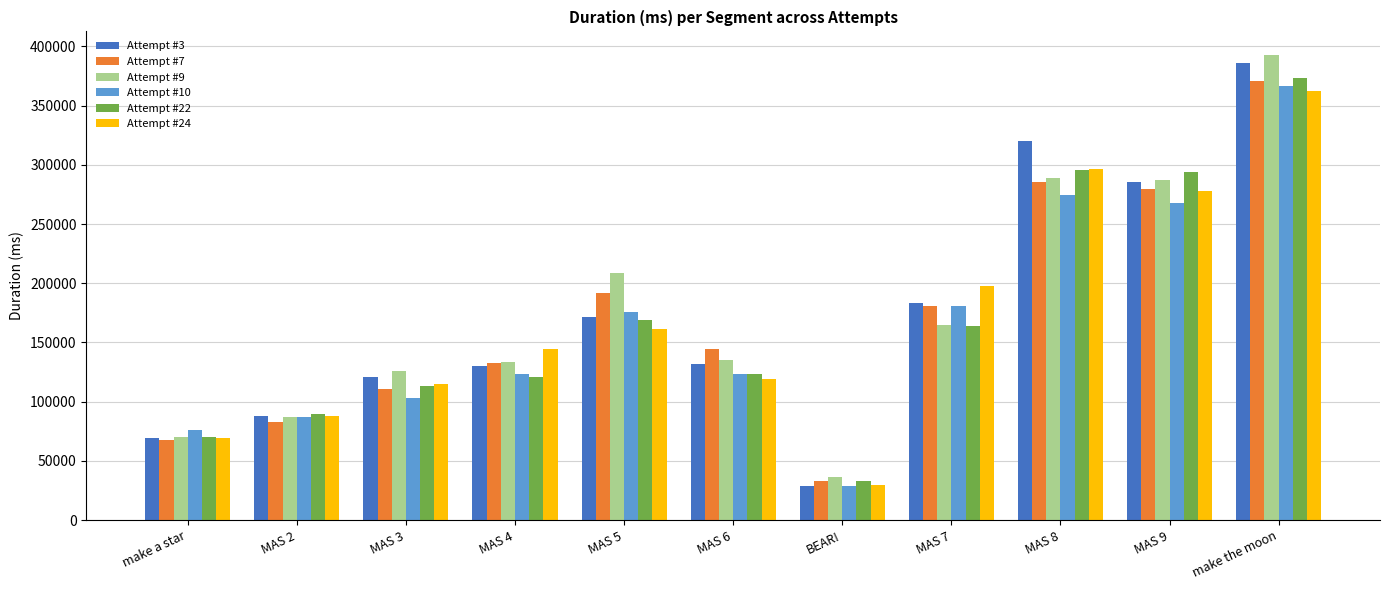

What is the maximum value for Attempt #24?

362202